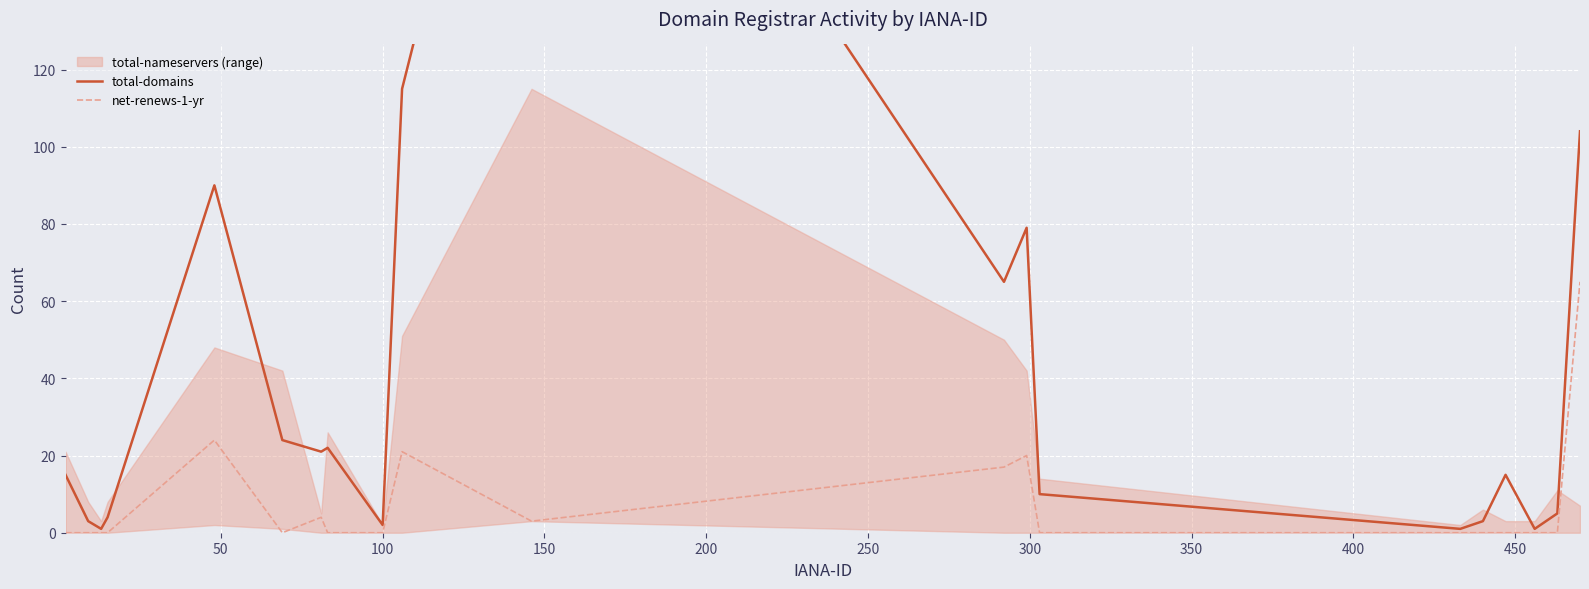

True or false: net-renews-1-yr and total-domains cross at least once.

False